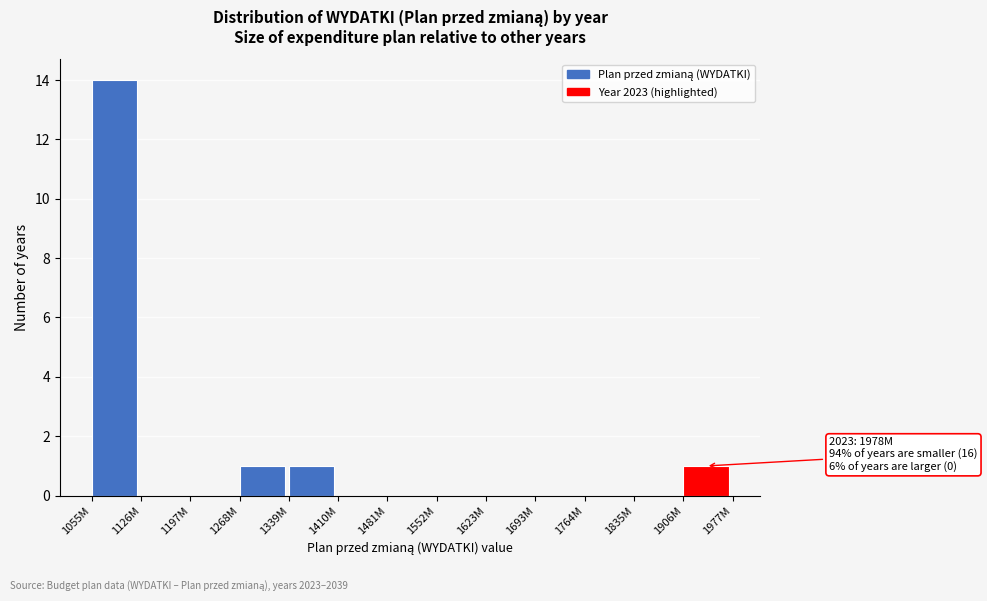

Reading left to right, what are all the values shown in this chart?

1055M=14	1126M=0	1197M=0	1268M=1	1339M=1	1410M=0	1481M=0	1552M=0	1623M=0	1693M=0	1764M=0	1835M=0	1906M=1